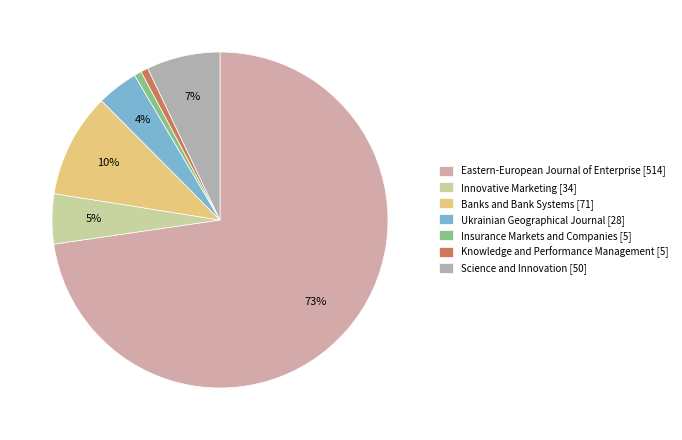

To the nearest percent, what is the difference between the largest and smallest slice percentages?

72%